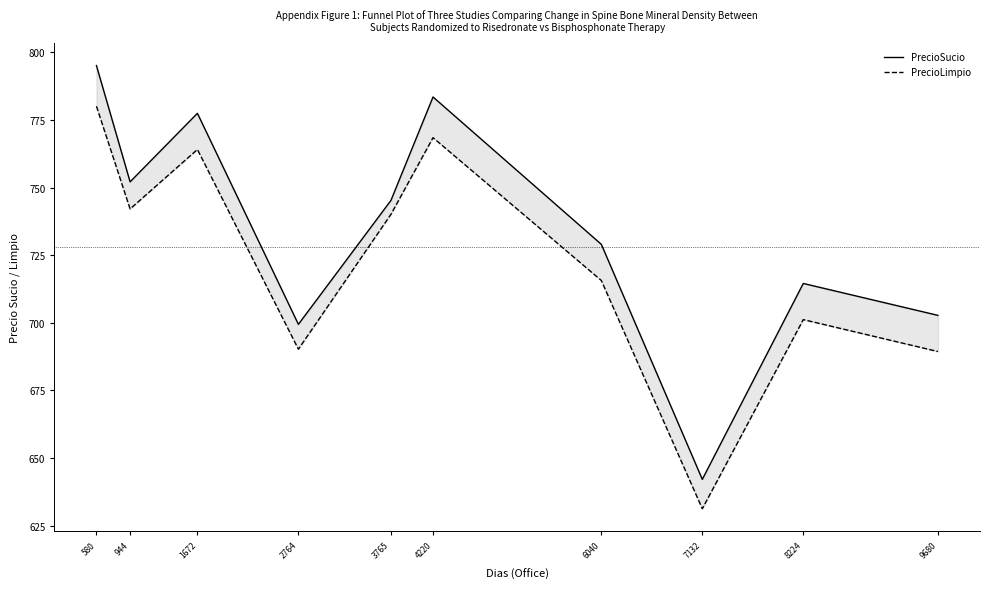

Which series has the widest spread of values?

PrecioSucio